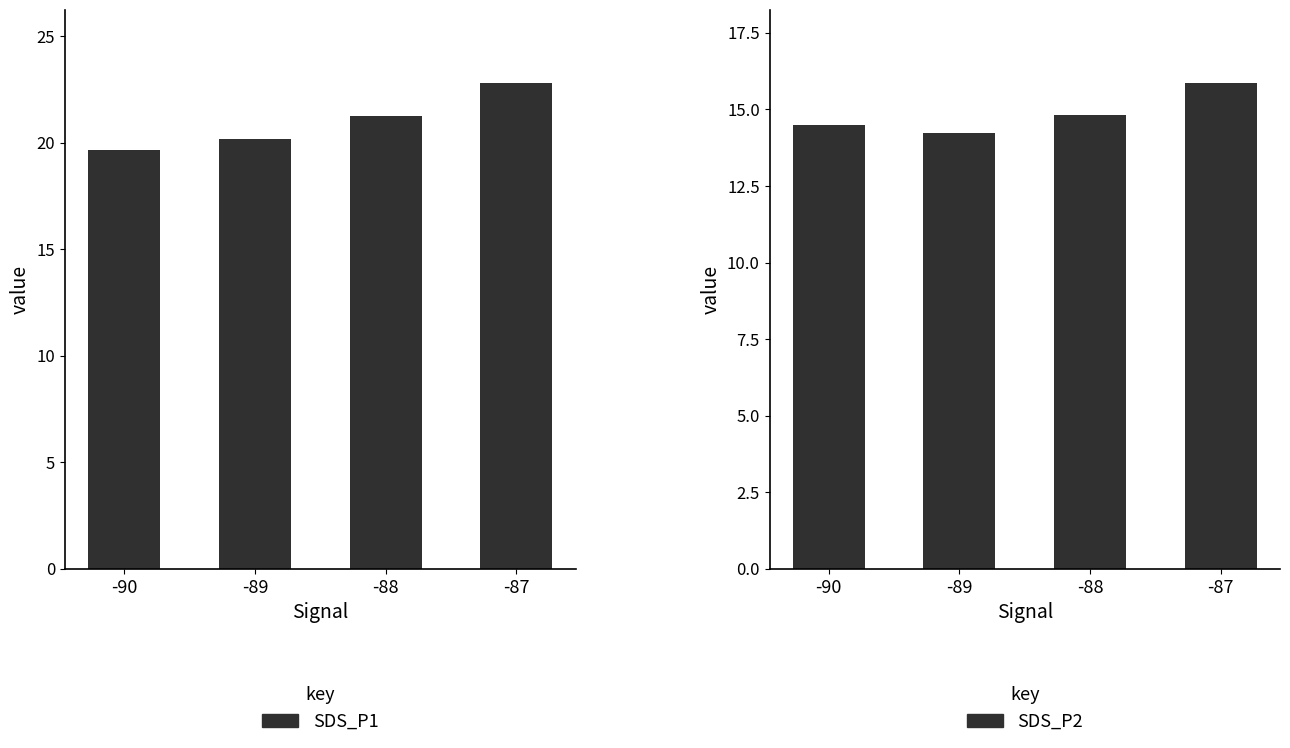

Reading right to left, list all the values displayed in this chart.

SDS_P1: 22.8	21.2	20.2	19.7
SDS_P2: 15.9	14.8	14.2	14.5